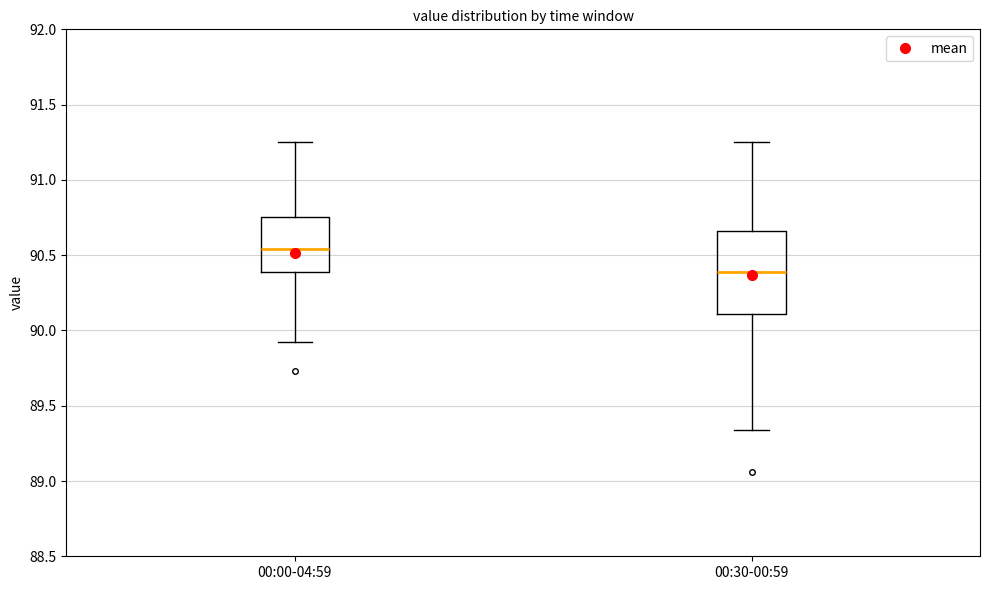

Comparing the boxes themselves (not the whiskers), which one is the tallest?

00:30-00:59